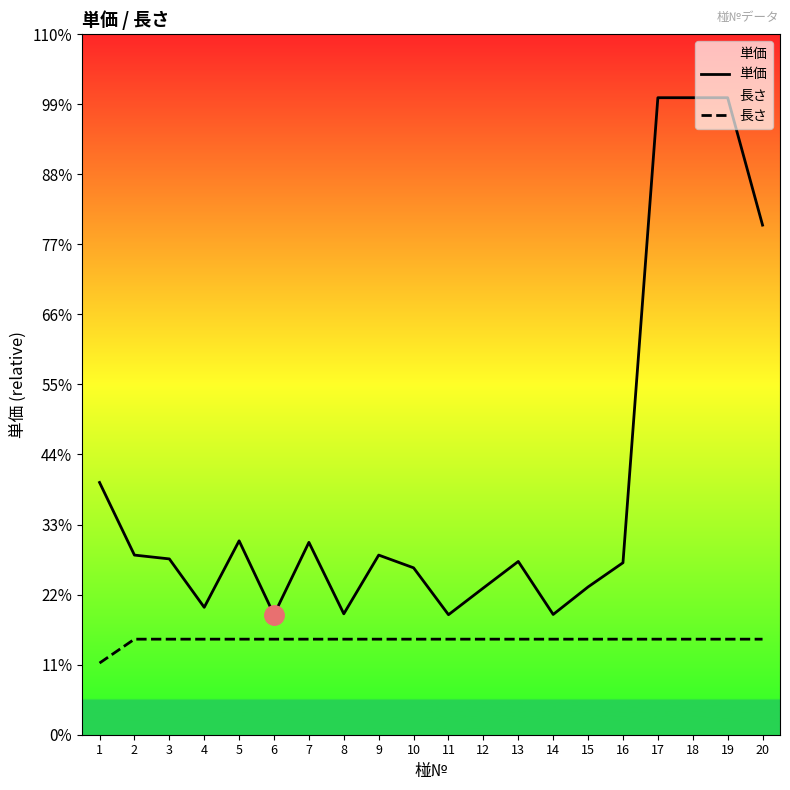

True or false: 単価 and 長さ cross at least once.

False